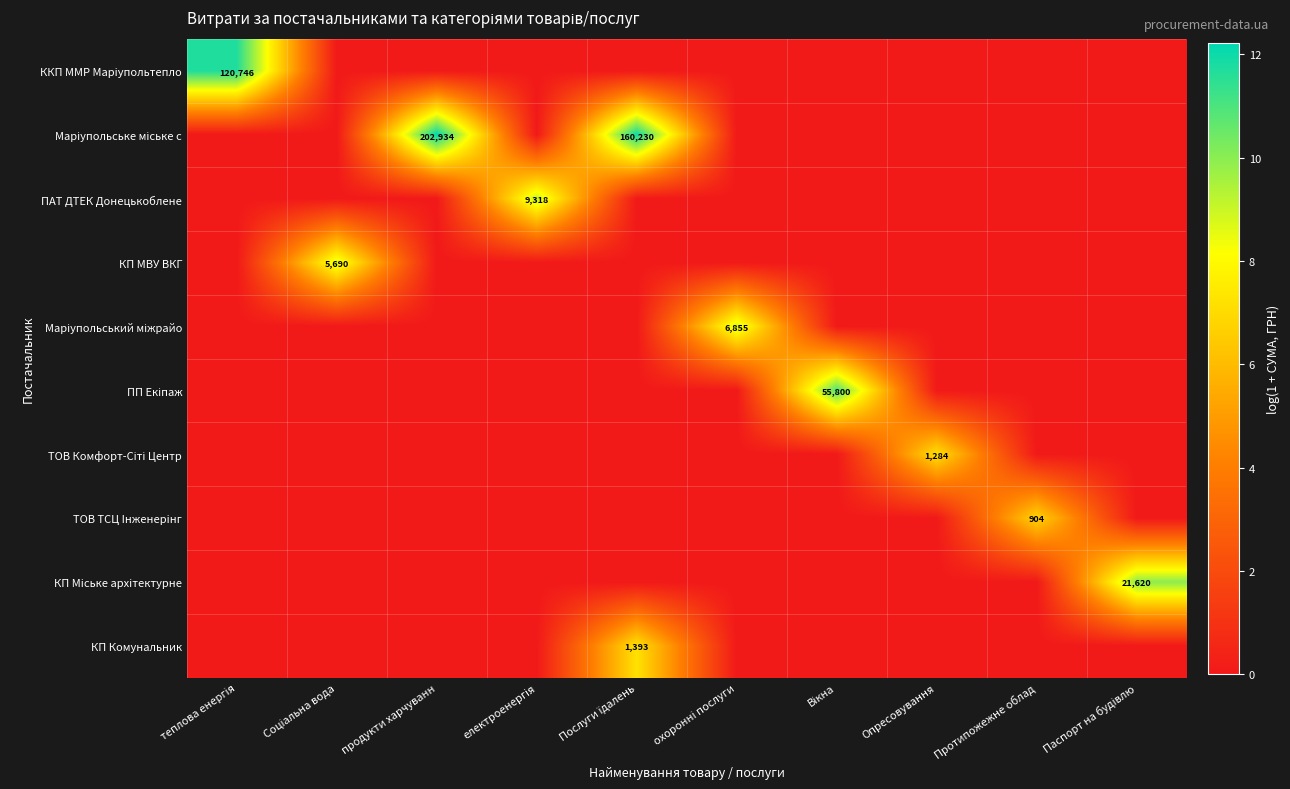

What is the difference between the highest and lowest values at Паспорт на будівлю?

10.0